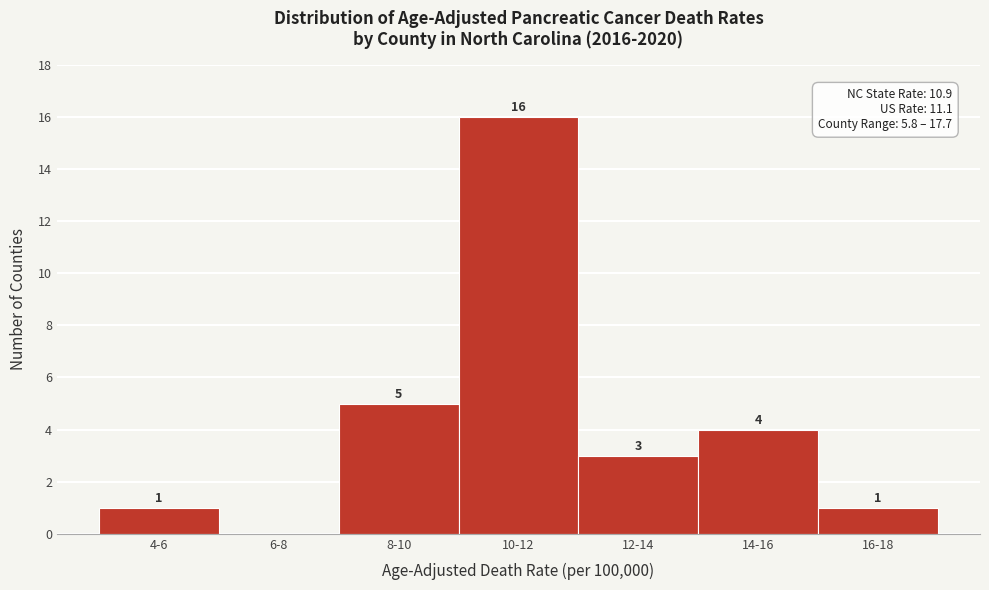

Reading left to right, what are all the values shown in this chart?

4-6=1	6-8=0	8-10=5	10-12=16	12-14=3	14-16=4	16-18=1